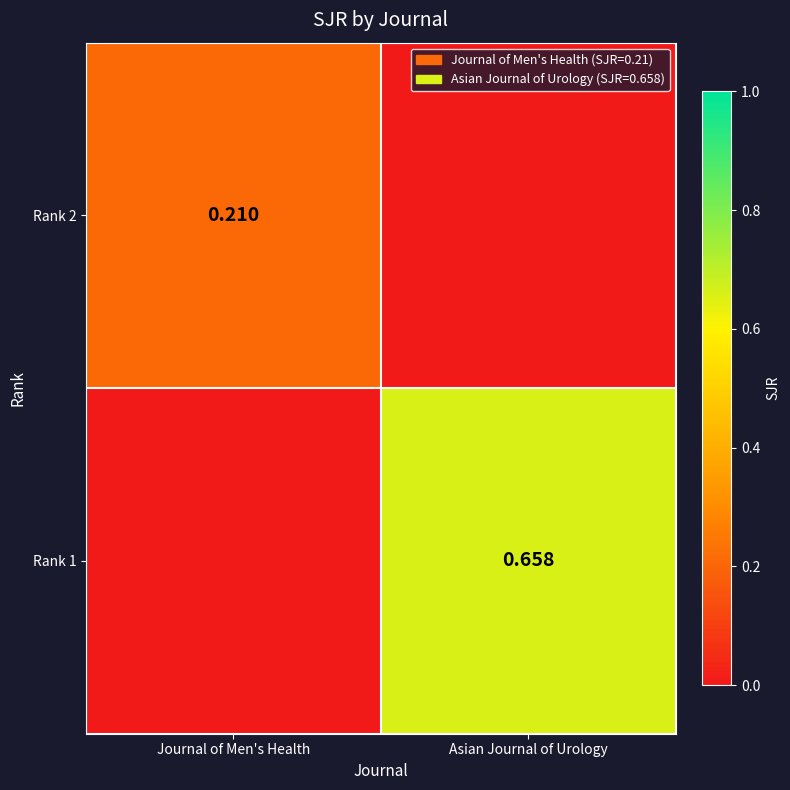

Which series has the largest total across all categories?

Rank 1